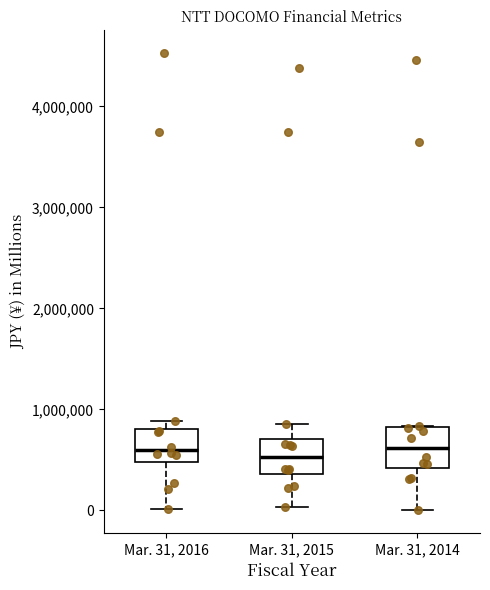

Reading left to right, transcribe this box plot: for each box, give where its median line is, the range the box spans, and where its two whiskers end, as read against the y-axis. The values are not printed on the chart, so give them approximately, as read against the axis.

Mar. 31, 2016: median 600000, box 500000 to 800000, whiskers 0 to 900000
Mar. 31, 2015: median 500000, box 400000 to 700000, whiskers 0 to 900000
Mar. 31, 2014: median 600000, box 400000 to 800000, whiskers 0 to 800000